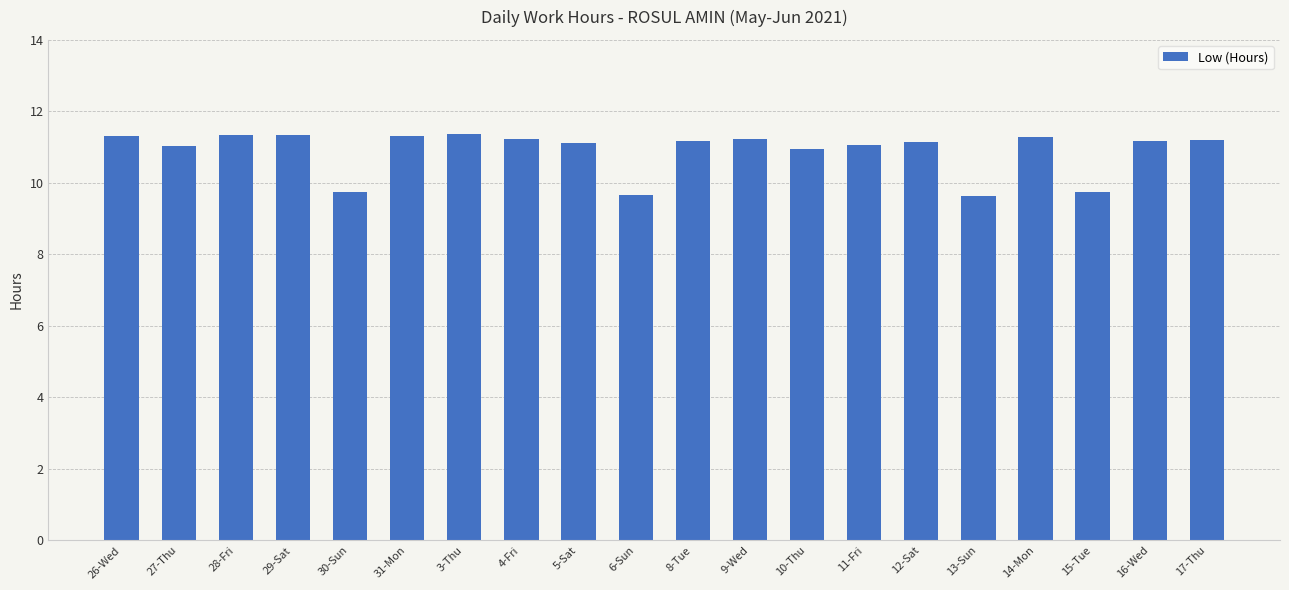

What is the ratio of the value at 31-Mon to the value at 27-Thu?

1.0